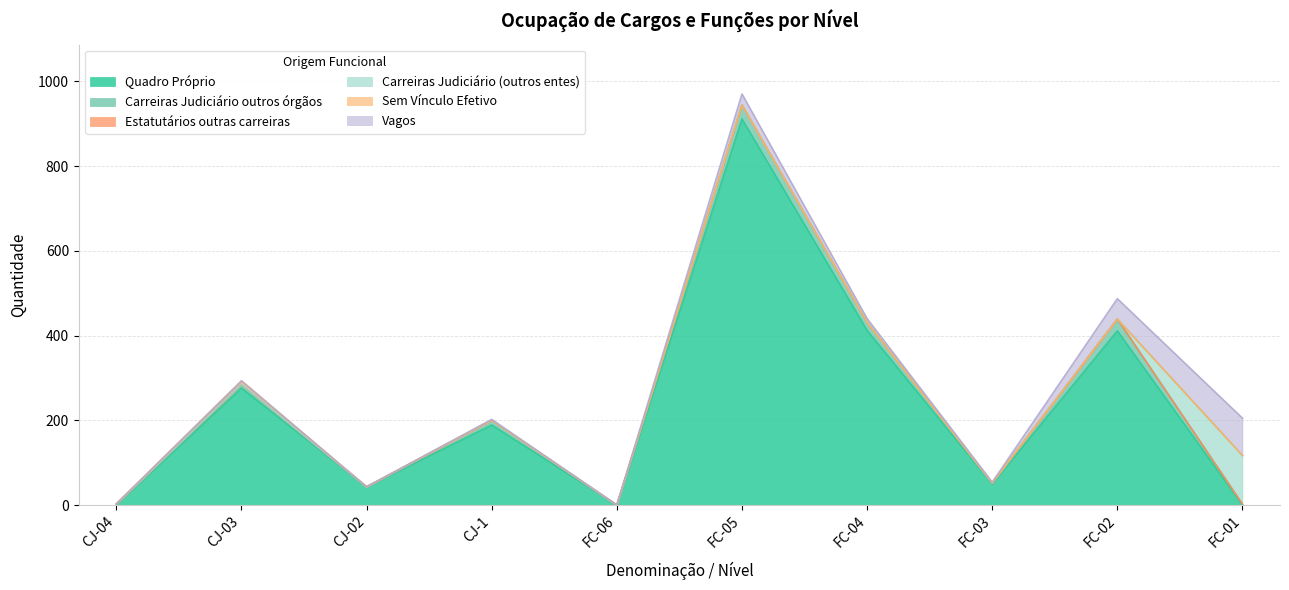

Between which two adjacent categories do Carreiras Judiciário outros órgãos and Quadro Próprio first intersect?

FC-02 and FC-01